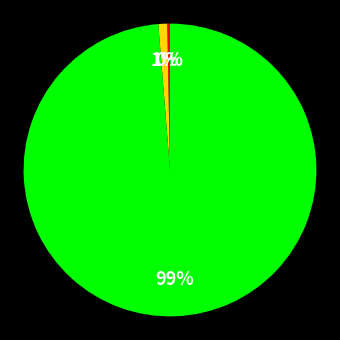

Does any single category account for the majority?

Yes